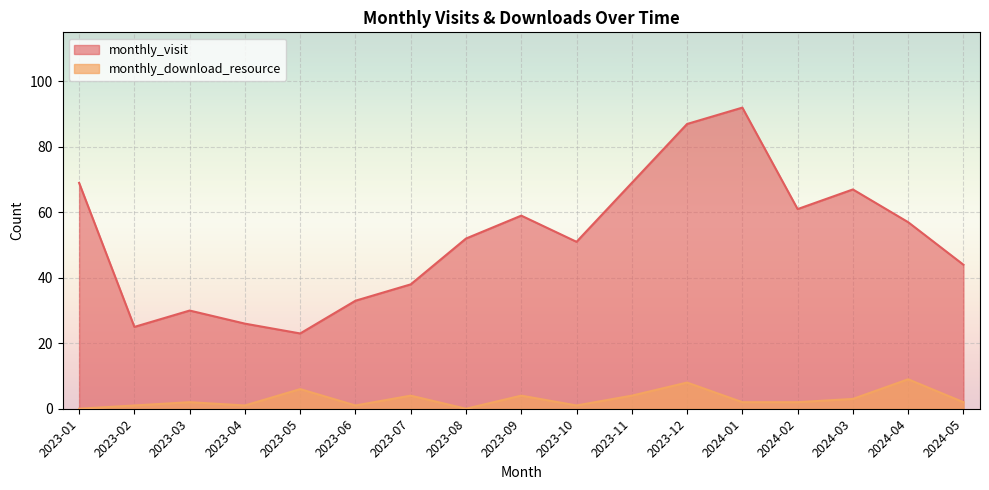

Which has a higher value, 2023-02 or 2024-03?

2024-03